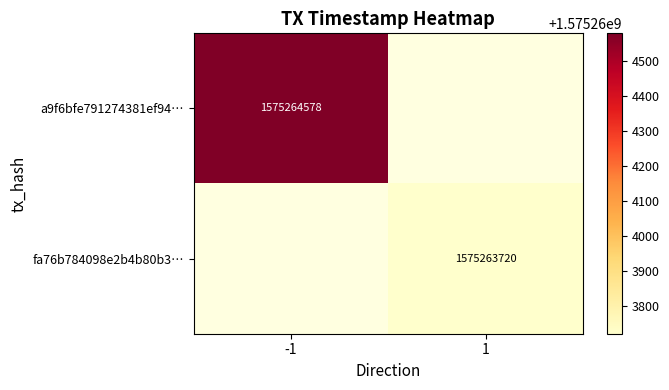

Which series has the widest spread of values?

a9f6bfe791274381ef94d715bbd628839020efd